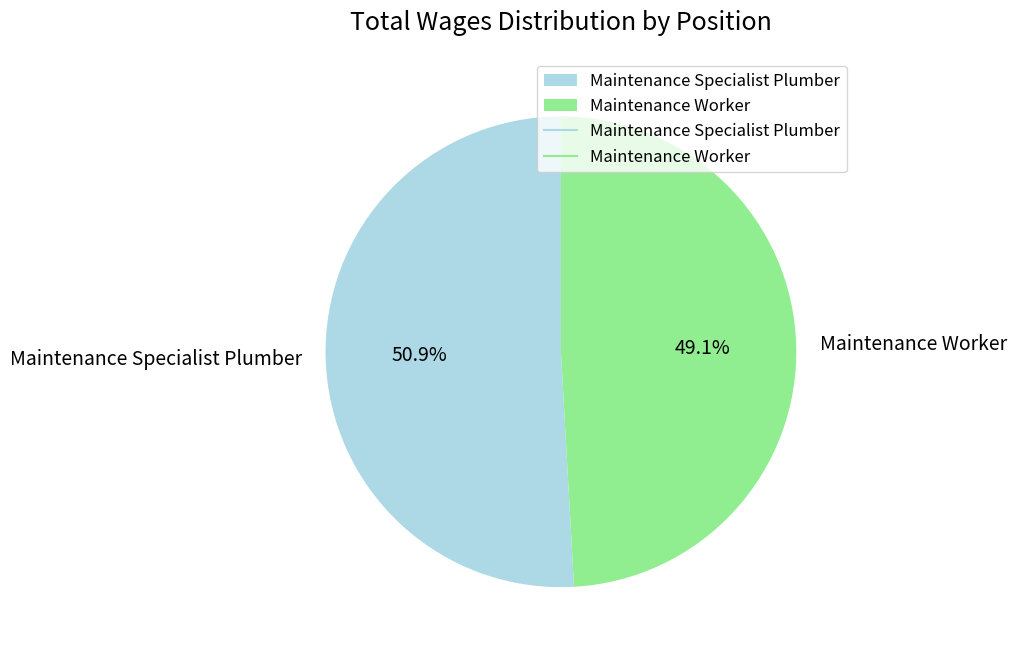

Count the number of slices in the pie.

2